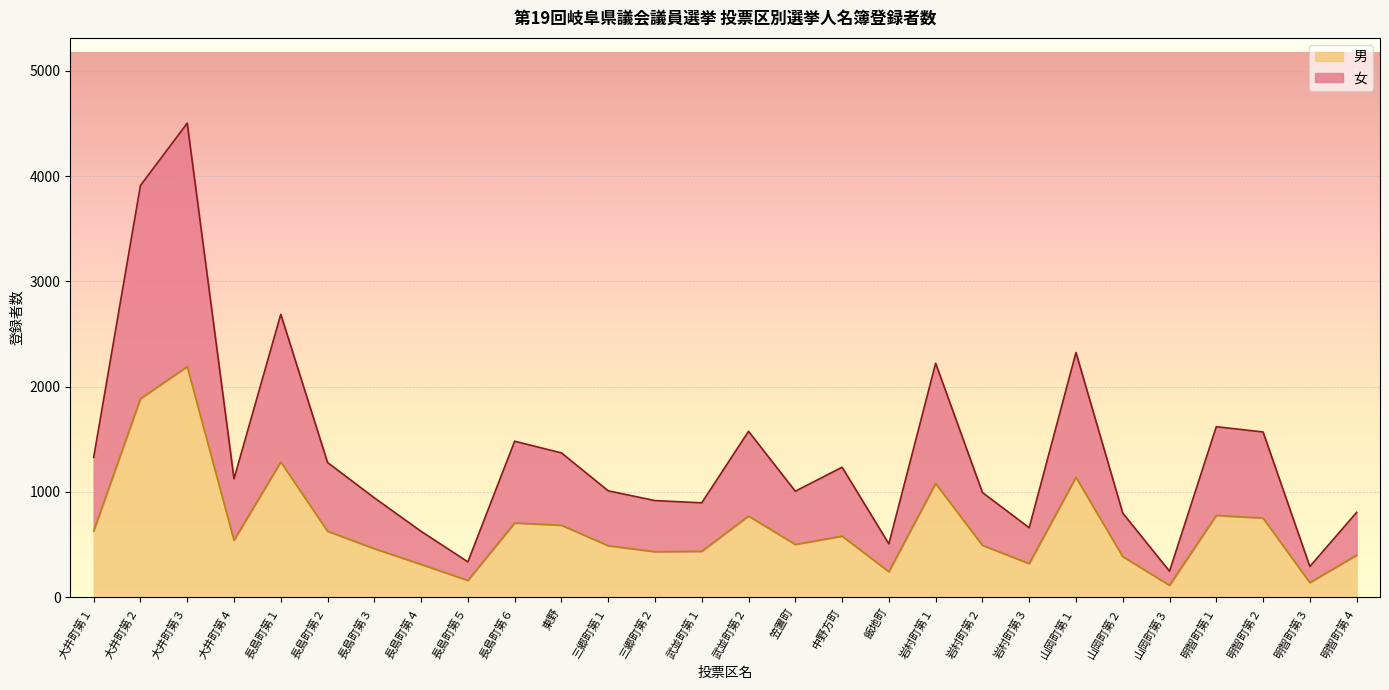

Between 大井町第２ and 三郷町第２, which series saw the biggest shift?

女